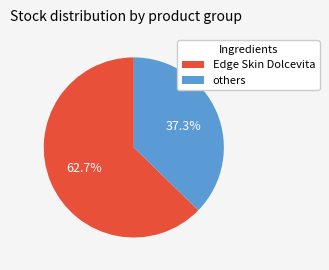

Is there a majority slice in this chart?

Yes